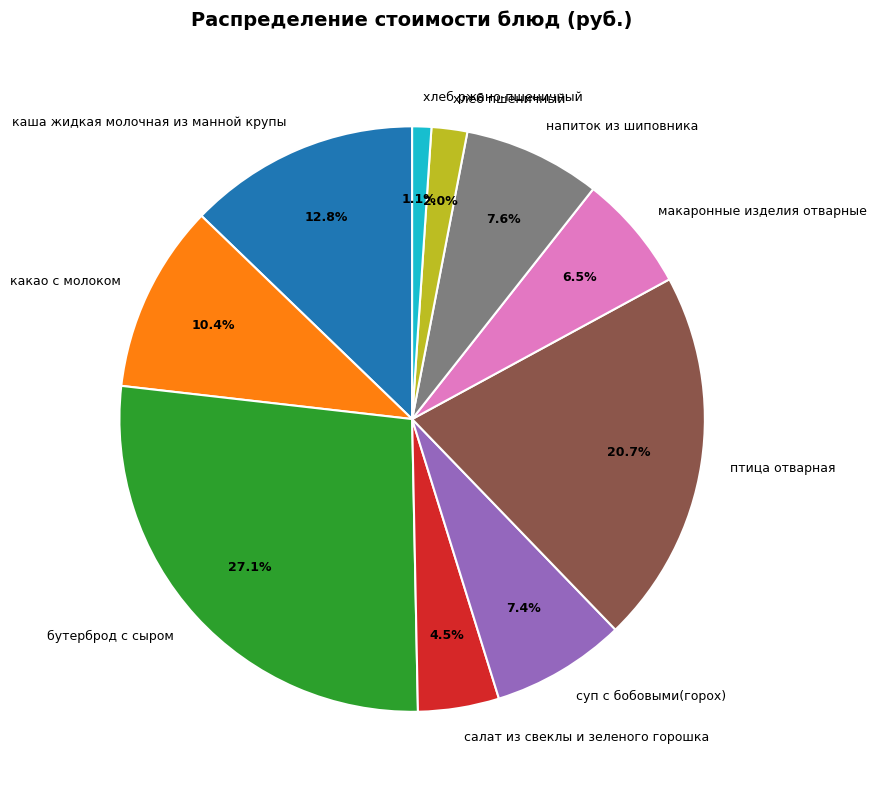

Do макаронные изделия отварные and птица отварная together represent more than half of the pie?

No